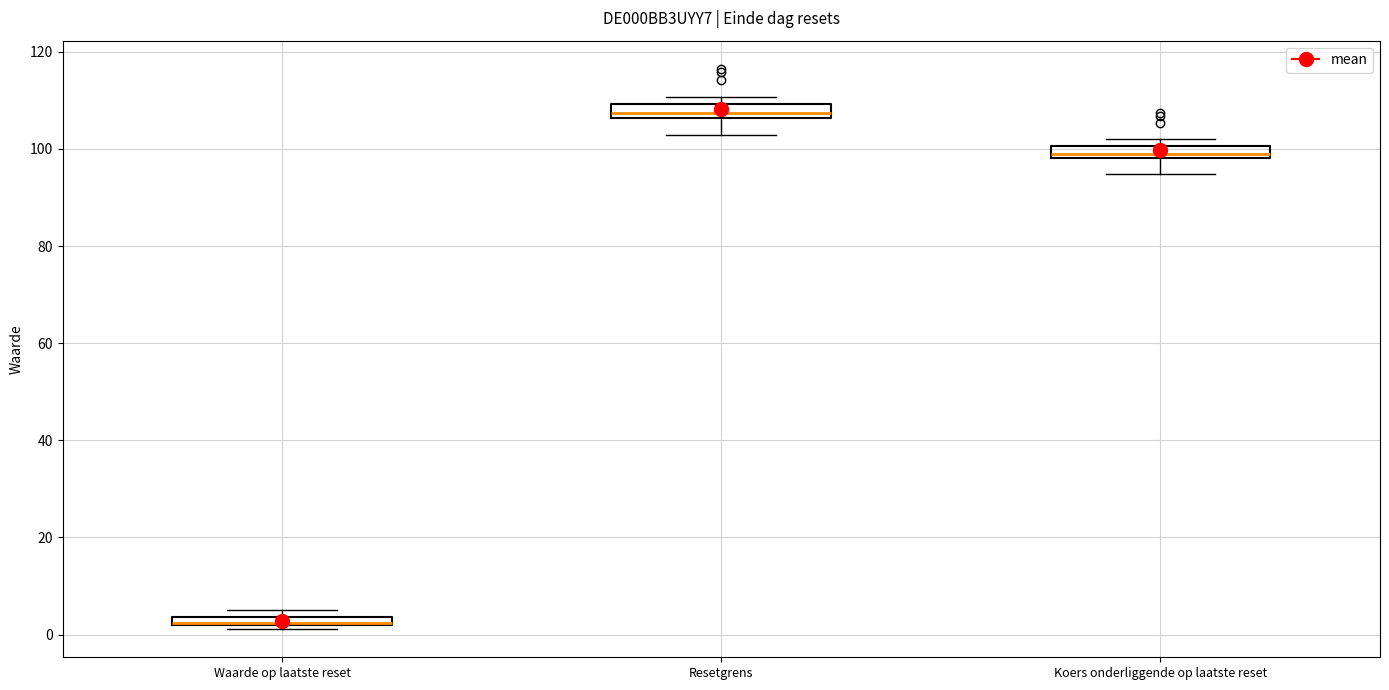

Where is the lower edge of the box for Waarde op laatste reset on the y-axis? The values are not printed on the chart, so give them approximately, as read against the axis.

2